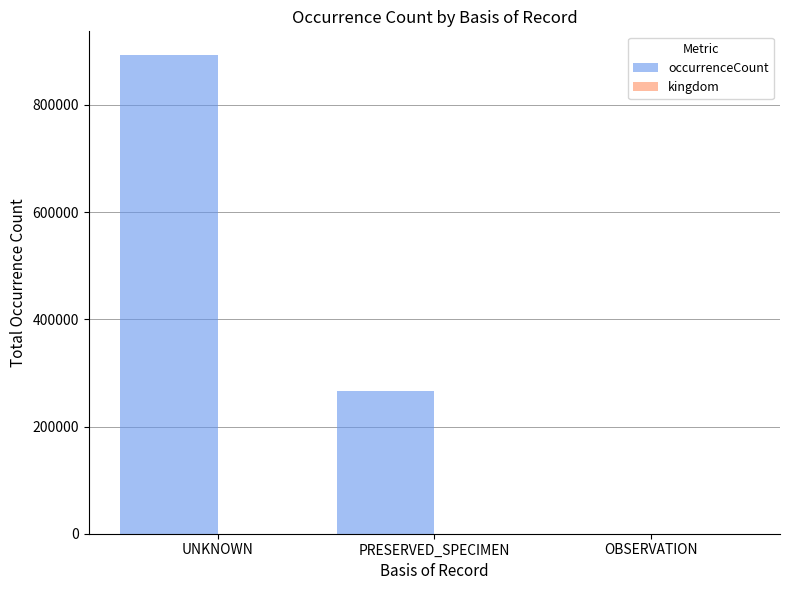

How many groups of bars are there?

3